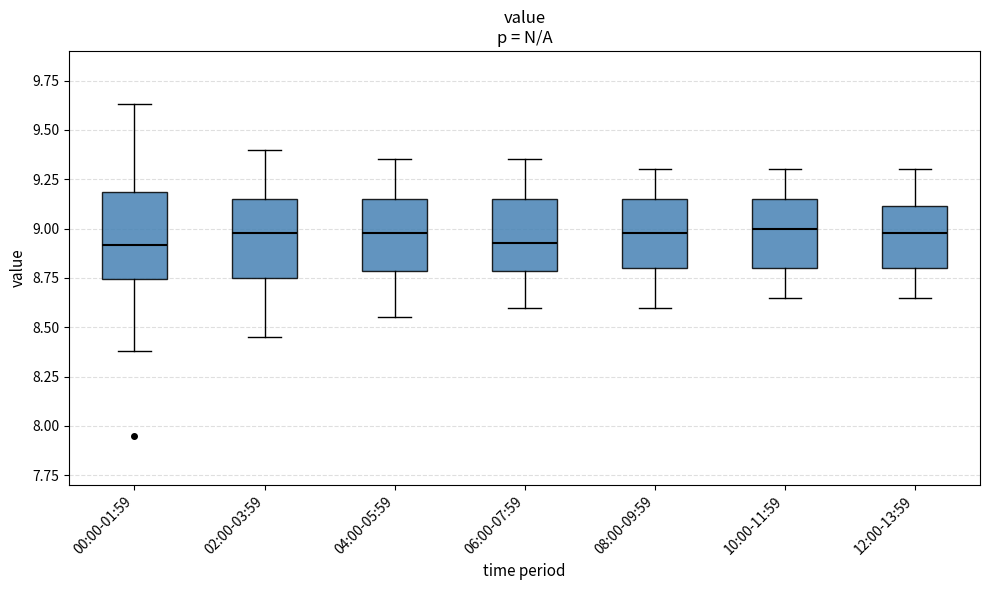

Reading left to right, transcribe this box plot: for each box, give where its median line is, the range the box spans, and where its two whiskers end, as read against the y-axis. The values are not printed on the chart, so give them approximately, as read against the axis.

00:00-01:59: median 8.90, box 8.75 to 9.20, whiskers 8.40 to 9.65
02:00-03:59: median 9.00, box 8.75 to 9.15, whiskers 8.45 to 9.40
04:00-05:59: median 9.00, box 8.80 to 9.15, whiskers 8.55 to 9.35
06:00-07:59: median 8.95, box 8.80 to 9.15, whiskers 8.60 to 9.35
08:00-09:59: median 9.00, box 8.80 to 9.15, whiskers 8.60 to 9.30
10:00-11:59: median 9.00, box 8.80 to 9.15, whiskers 8.65 to 9.30
12:00-13:59: median 9.00, box 8.80 to 9.10, whiskers 8.65 to 9.30